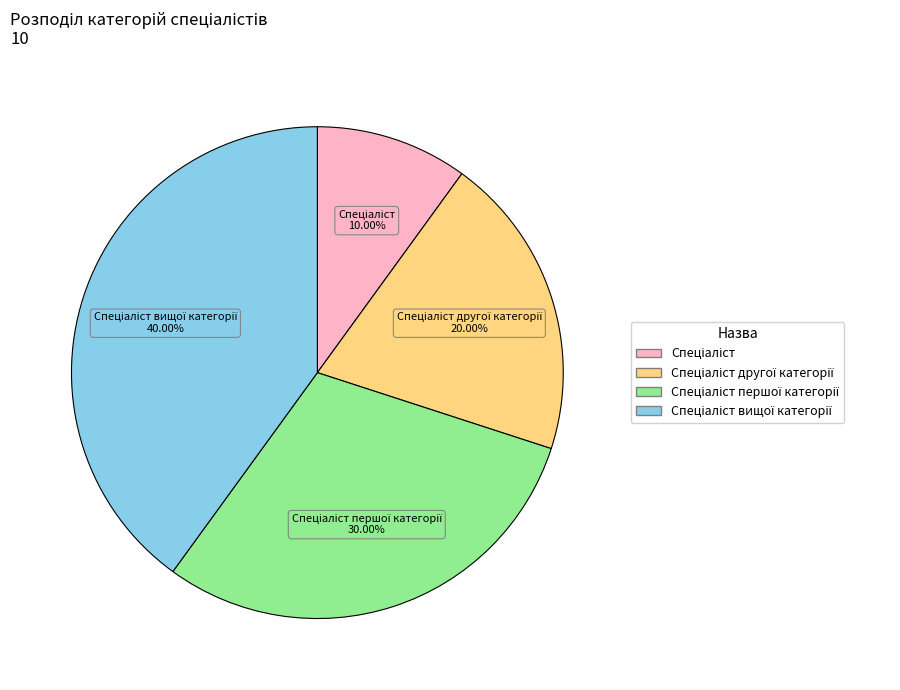

Does any single category account for the majority?

No